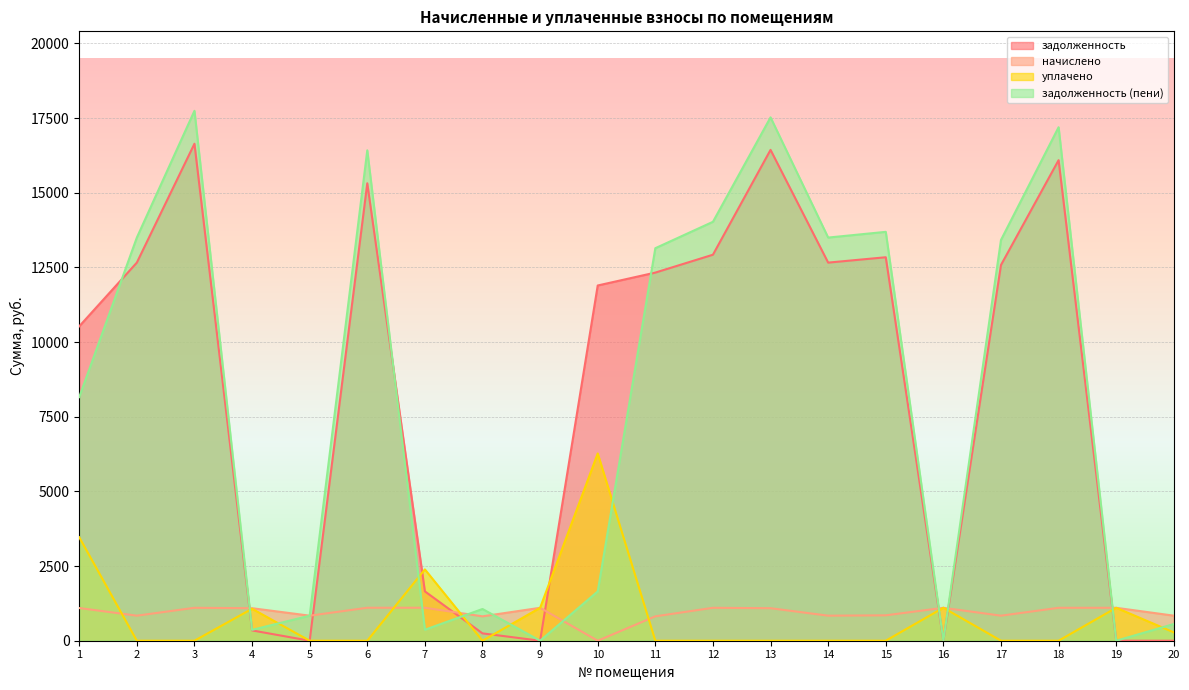

What is the maximum value for уплачено?

6270.0